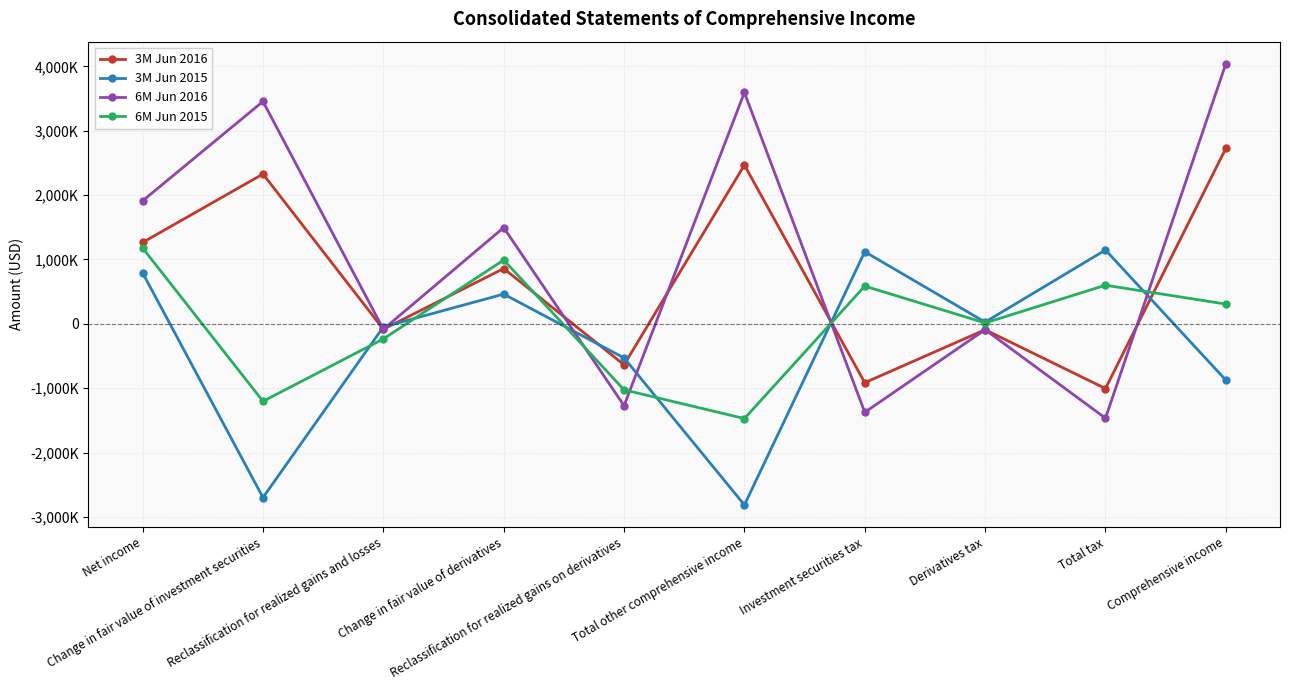

Which series ends up on top after the final intersection of 3M Jun 2016 and 6M Jun 2016?

6M Jun 2016